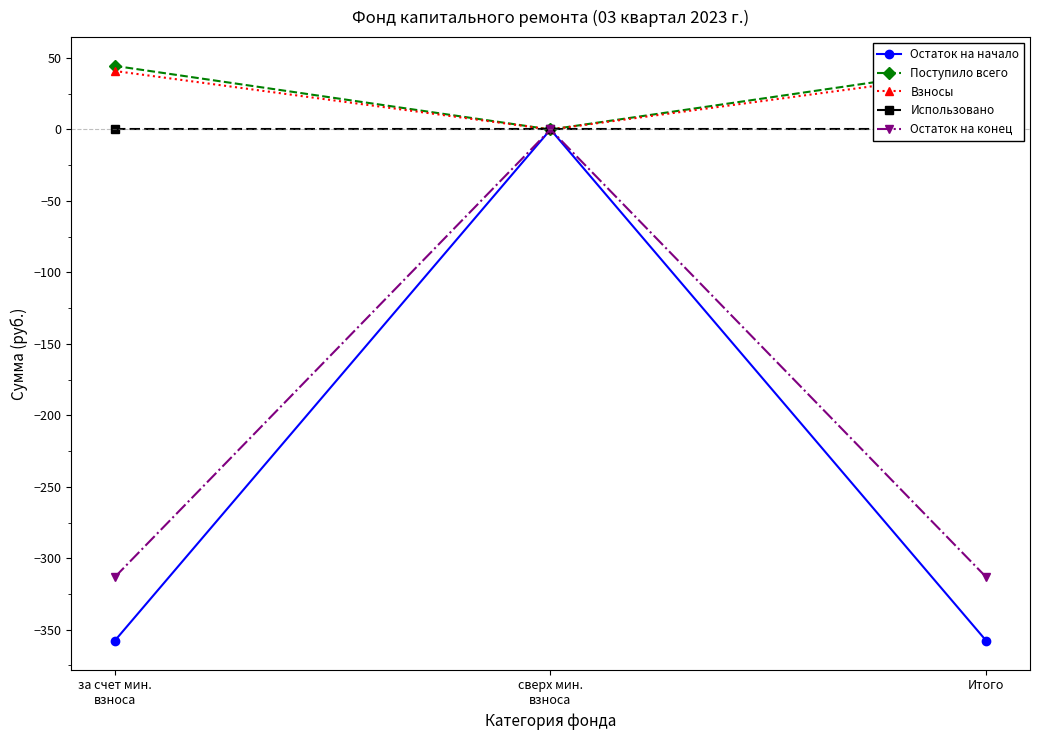

Which category has the highest value across all series?

за счет мин.
взноса